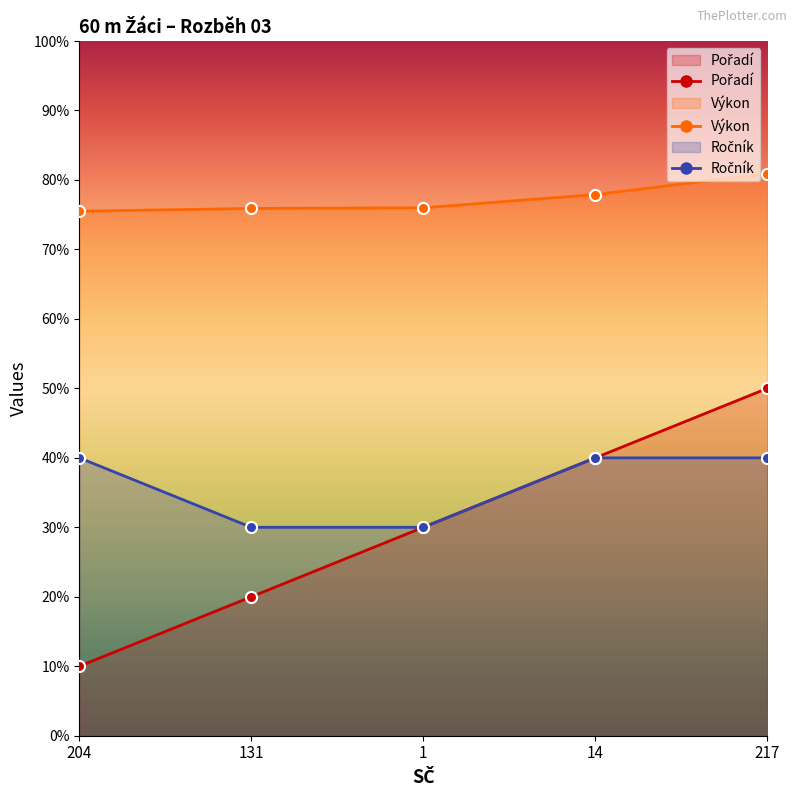

What is the difference between the maximum and minimum values in the Ročník series?

1.0